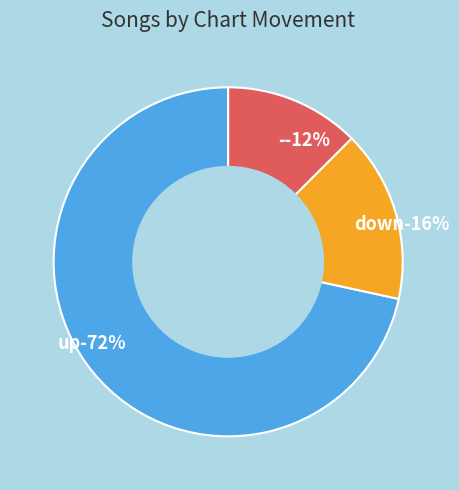

True or false: down accounts for 16% of the total.

True